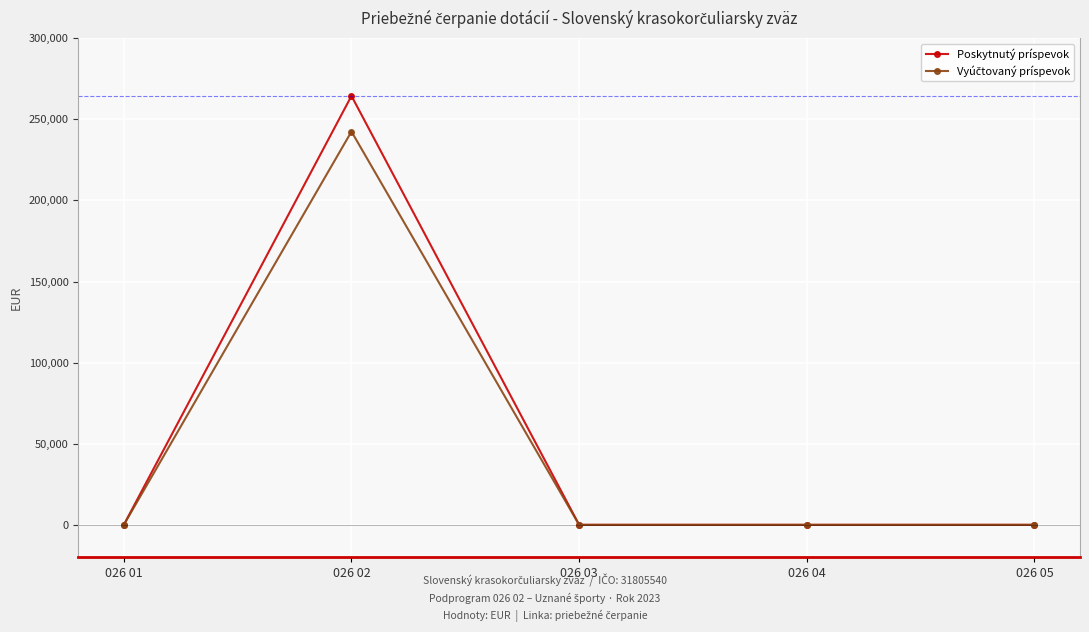

Does the chart display data point markers on the line(s)?

Yes